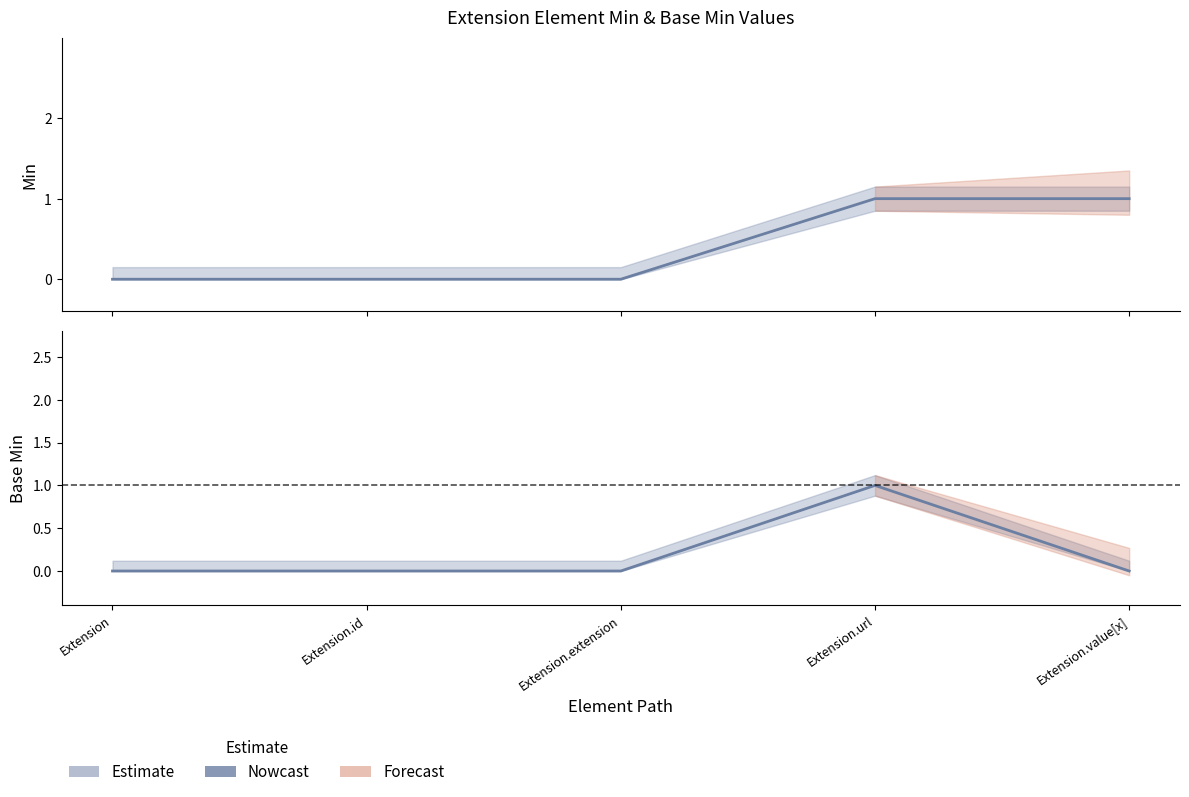

True or false: there are more than 2 points higher than both neighbors.

False